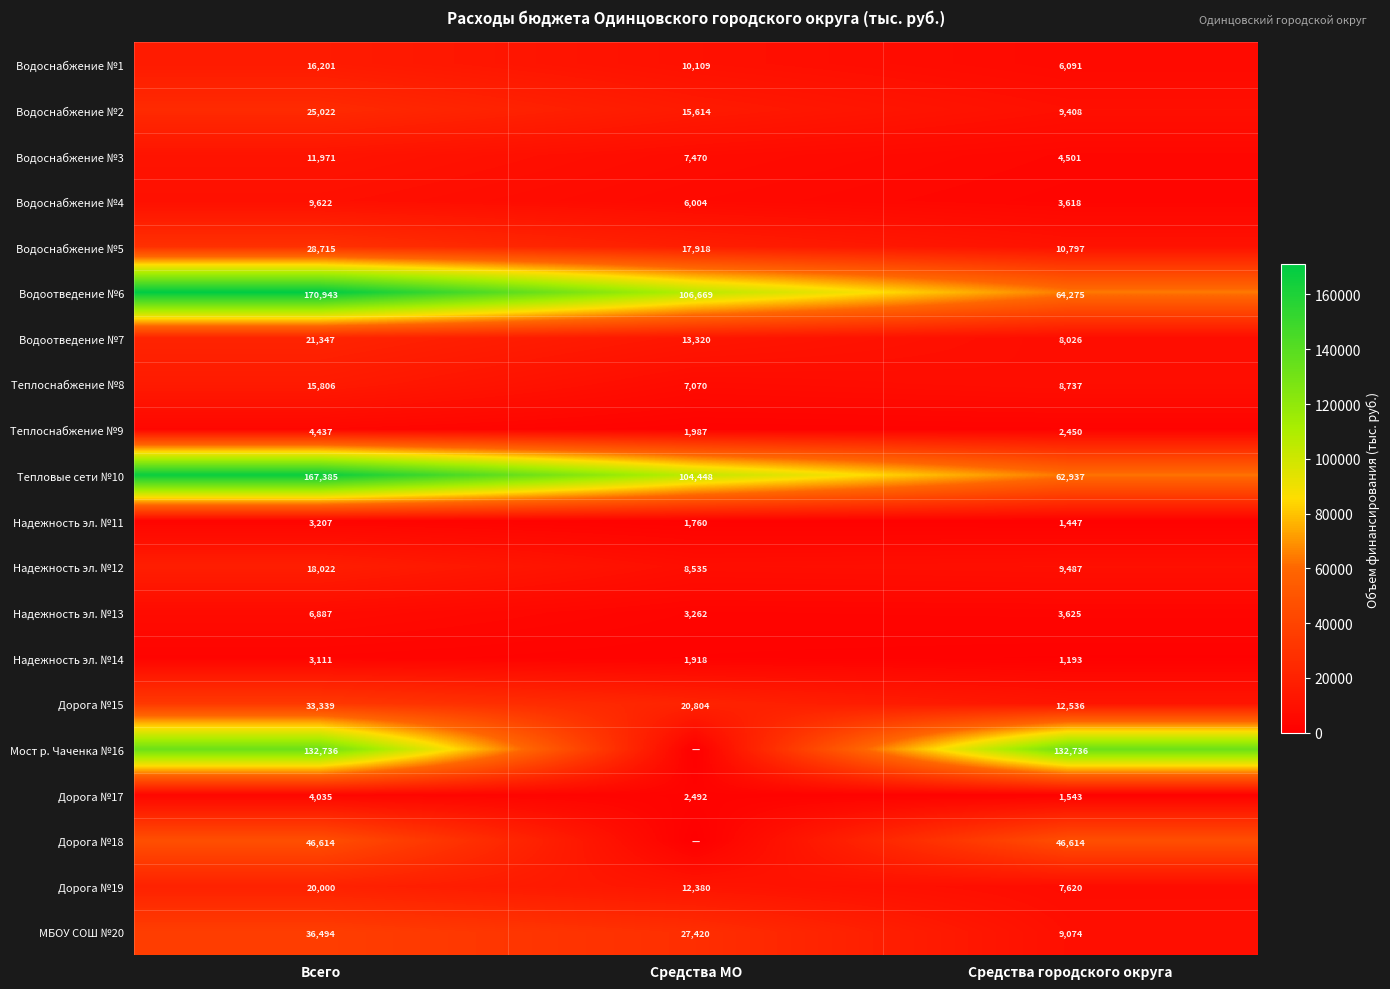

What is the total value across all series at Всего?

775894